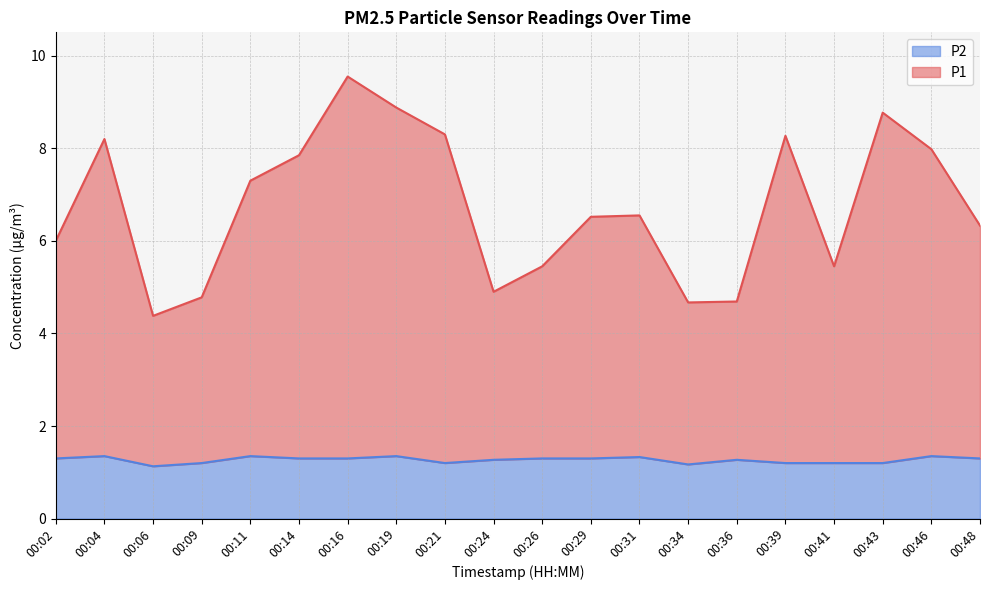

What is the difference between the P1 values at 00:36 and 00:09?

0.1